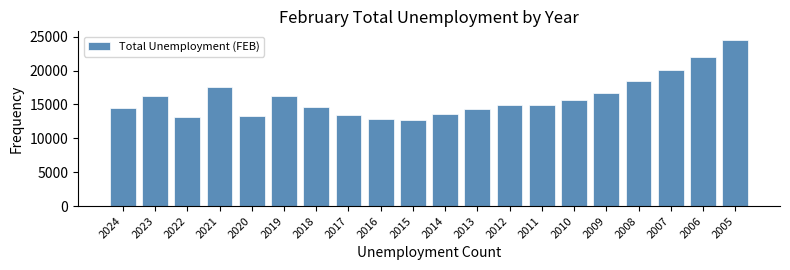

Is it true that the value at 2015 is 12754?

True